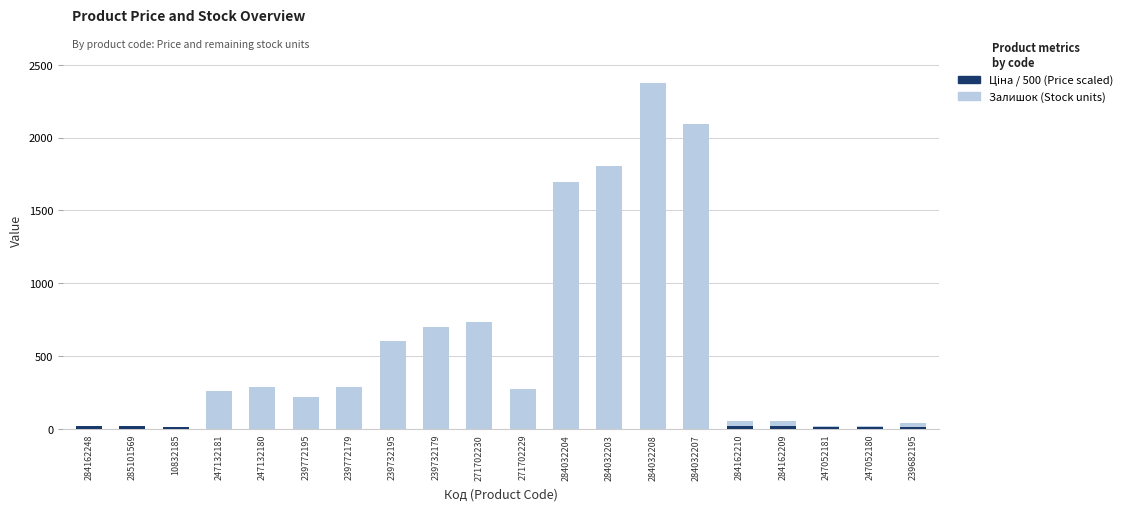

What is the value of the Ціна / 500 (Price scaled) bar at the 6th from the left?

0.2